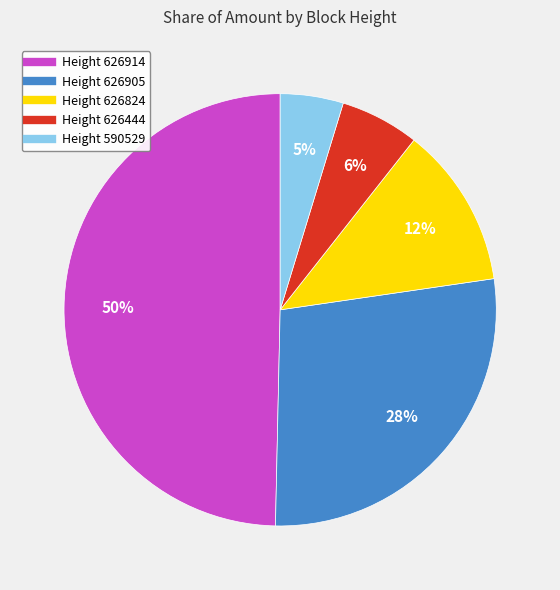

To the nearest percent, what is the average slice percentage?

20%